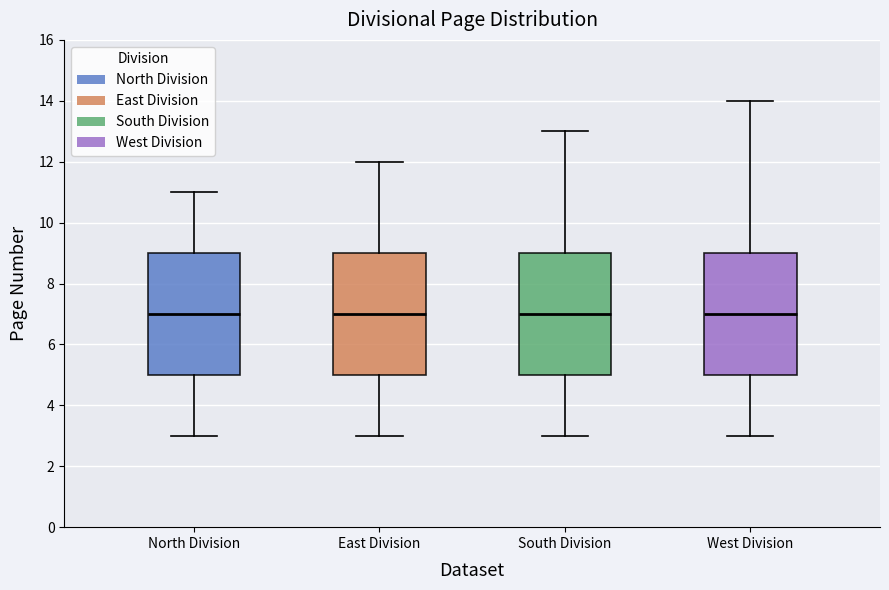

Reading left to right, read every box against the y-axis: the position of its median line, the range the box covers, and the ends of its whiskers. The values are not printed on the chart, so give them approximately, as read against the axis.

North Division: median 7, box 5 to 9, whiskers 3 to 11
East Division: median 7, box 5 to 9, whiskers 3 to 12
South Division: median 7, box 5 to 9, whiskers 3 to 13
West Division: median 7, box 5 to 9, whiskers 3 to 14